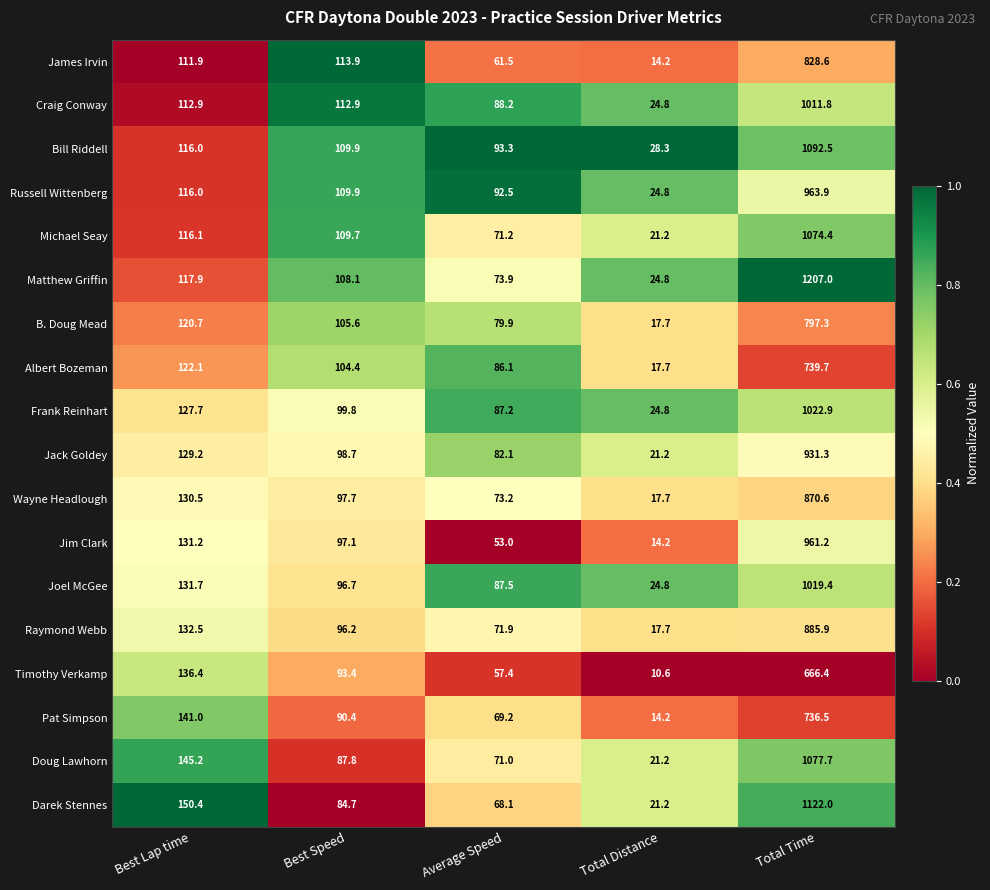

List the series in order of their peak value, highest first.

Matthew Griffin, Darek Stennes, Bill Riddell, Doug Lawhorn, Michael Seay, Frank Reinhart, Joel McGee, Craig Conway, Russell Wittenberg, Jim Clark, Jack Goldey, Raymond Webb, Wayne Headlough, James Irvin, B. Doug Mead, Albert Bozeman, Pat Simpson, Timothy Verkamp